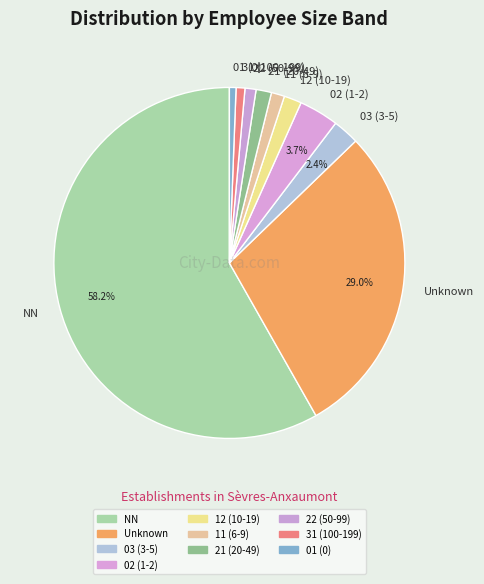

Which slice is the largest?

NN